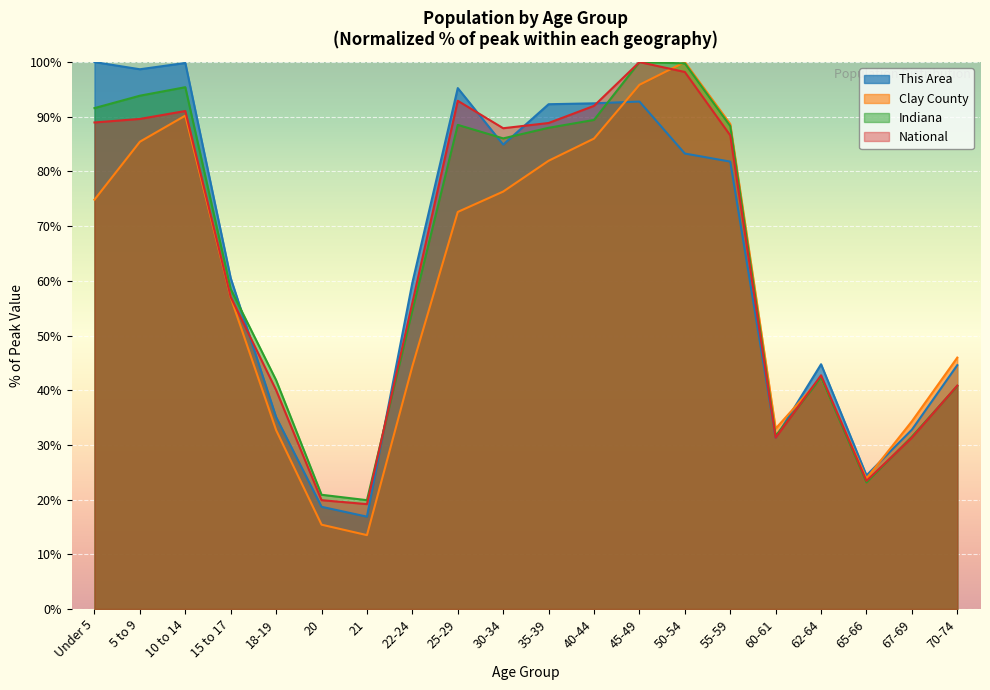

What is the maximum value for Clay County?

100.0